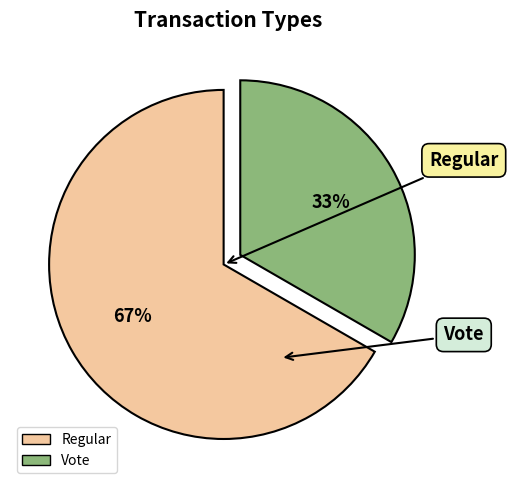

The Vote slice represents 33% of the pie. True or false?

True